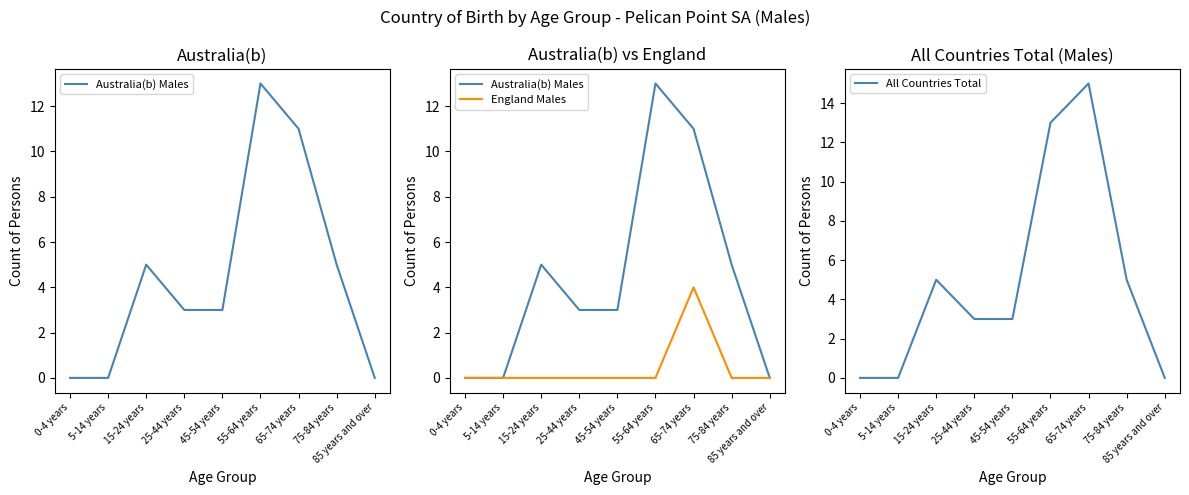

What is the average value of the Australia(b) Males series?

4